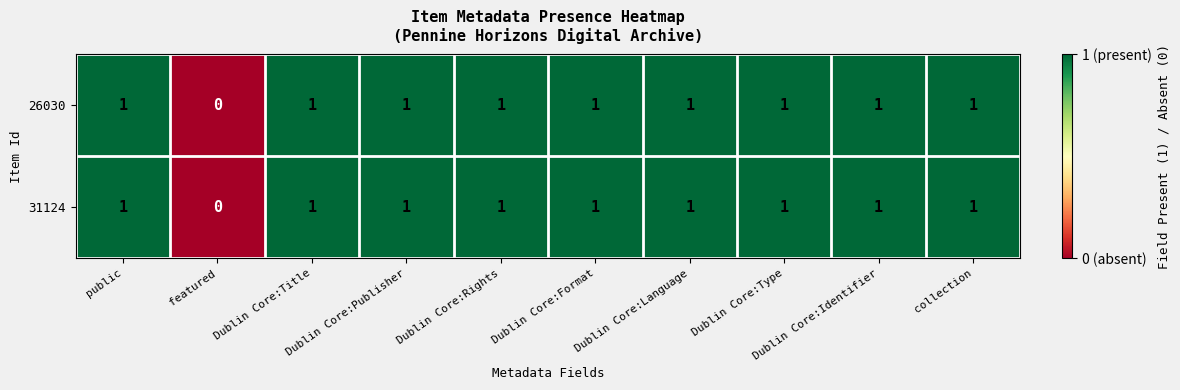

Count the 31124 values in the range 1 to 2.

9